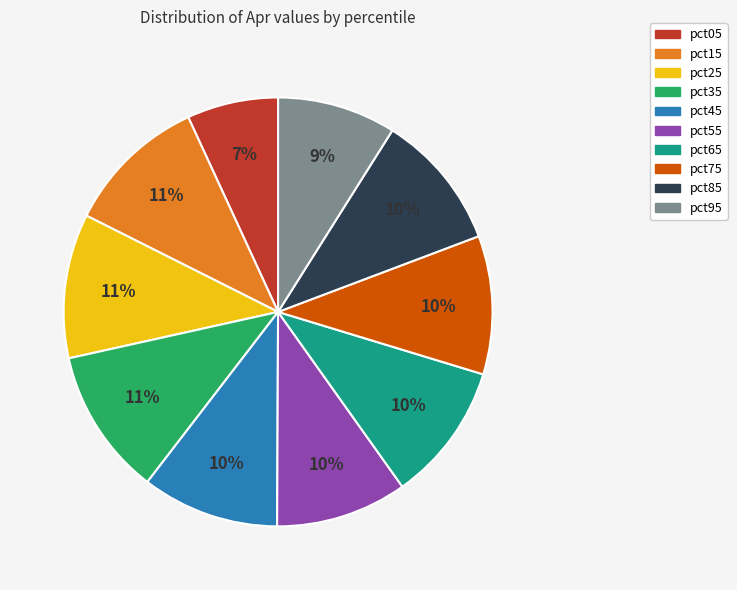

Between pct95 and pct45, which is larger?

pct45